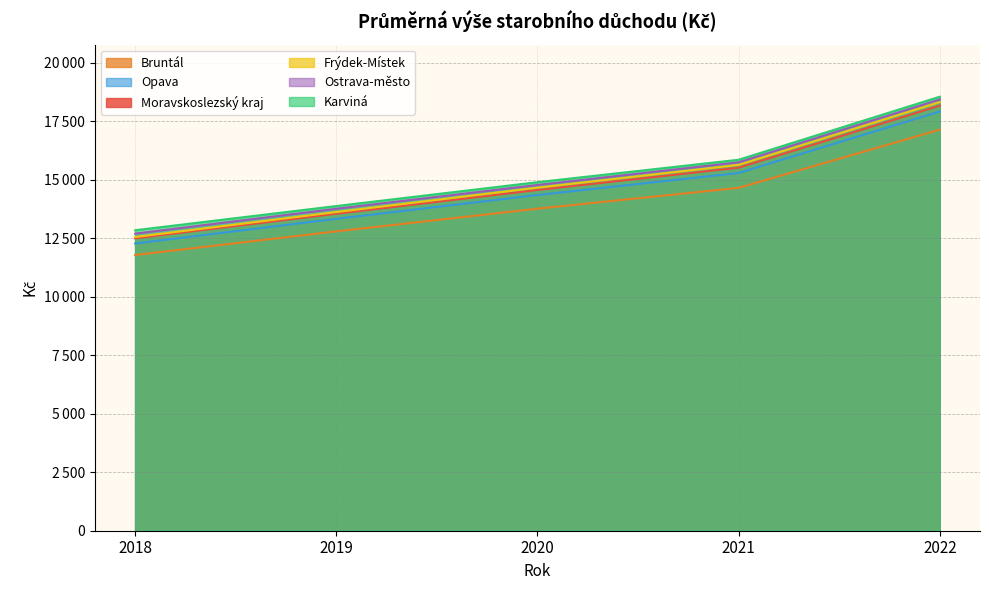

At which label does Opava first exceed 14354?

2021